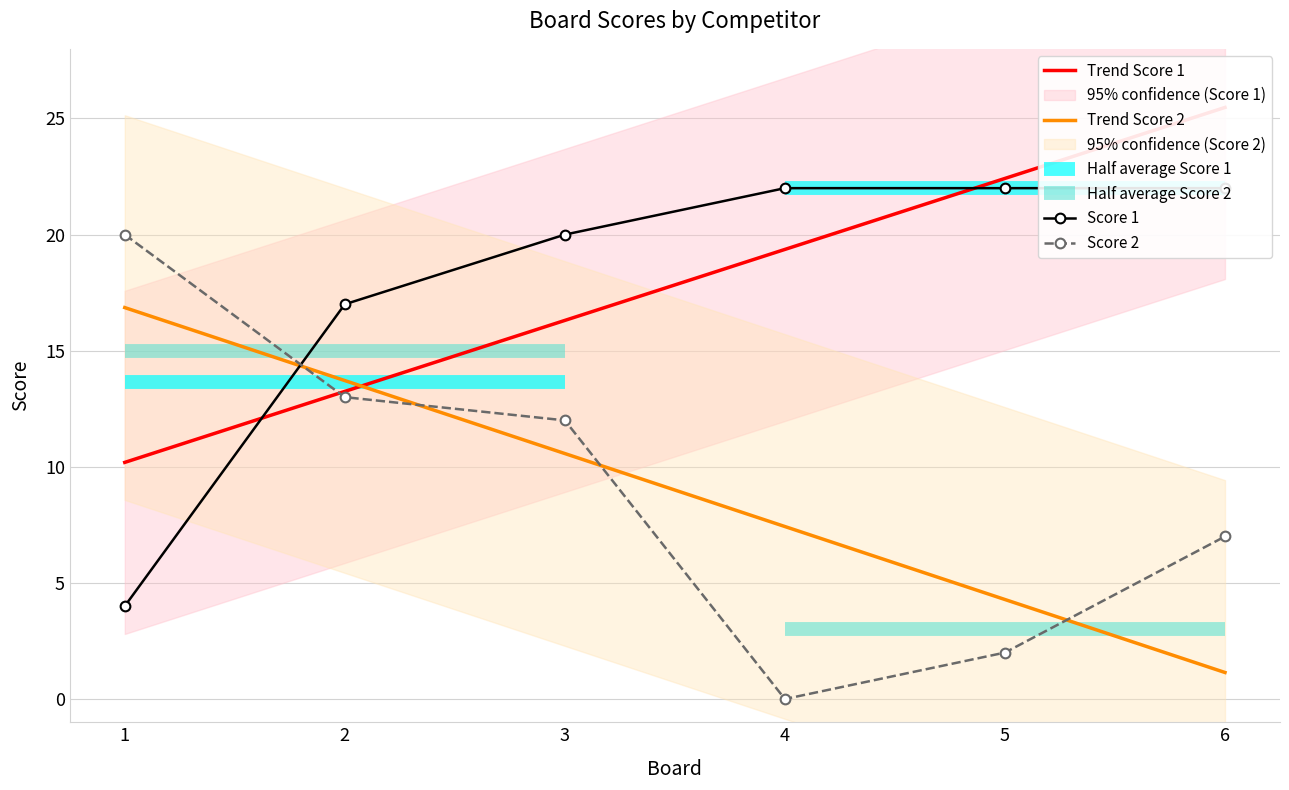

Between 2 and 6, which is larger?

6